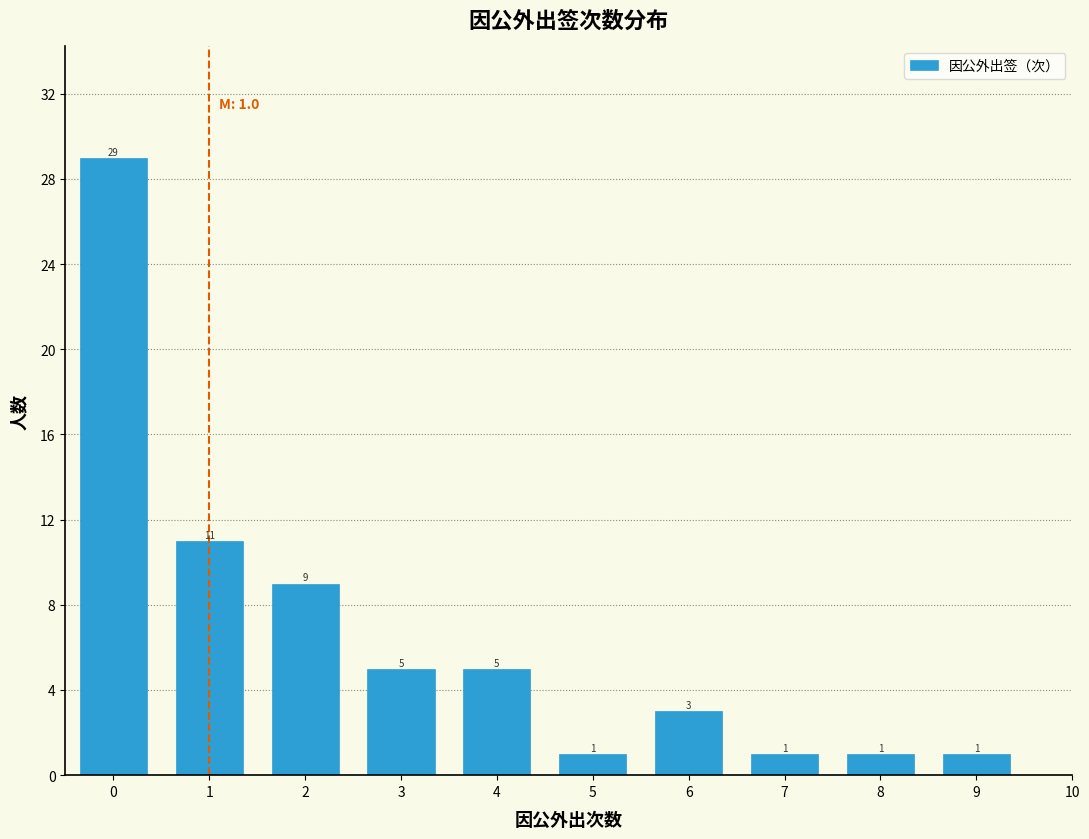

Reading right to left, what are all the values shown in this chart?

9=1	8=1	7=1	6=3	5=1	4=5	3=5	2=9	1=11	0=29